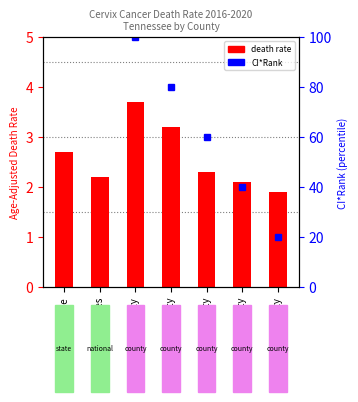

Are the bars grouped side by side (vs. stacked)?

No